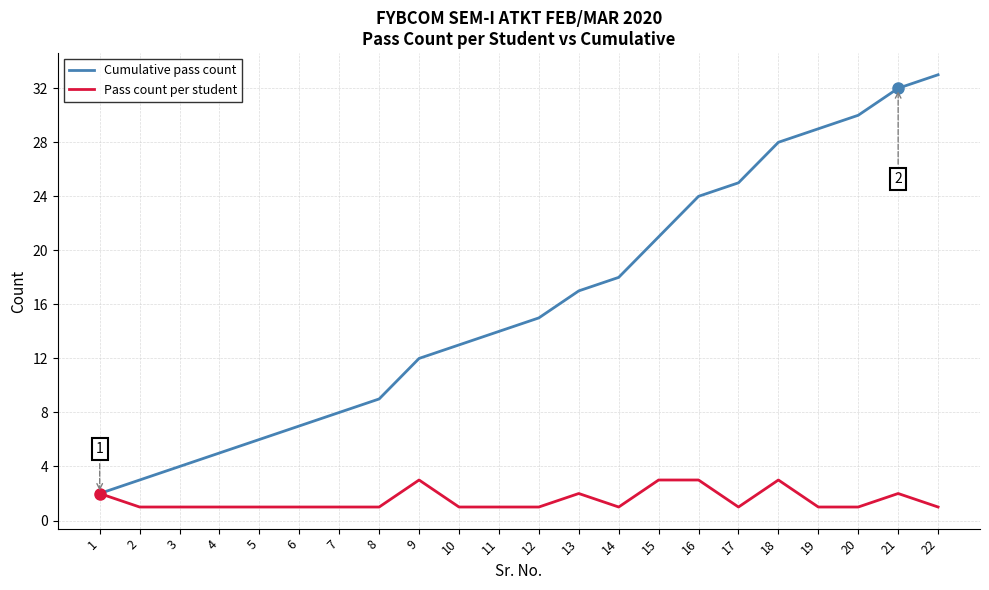

How many Pass count per student values are between 1 and 2?

18